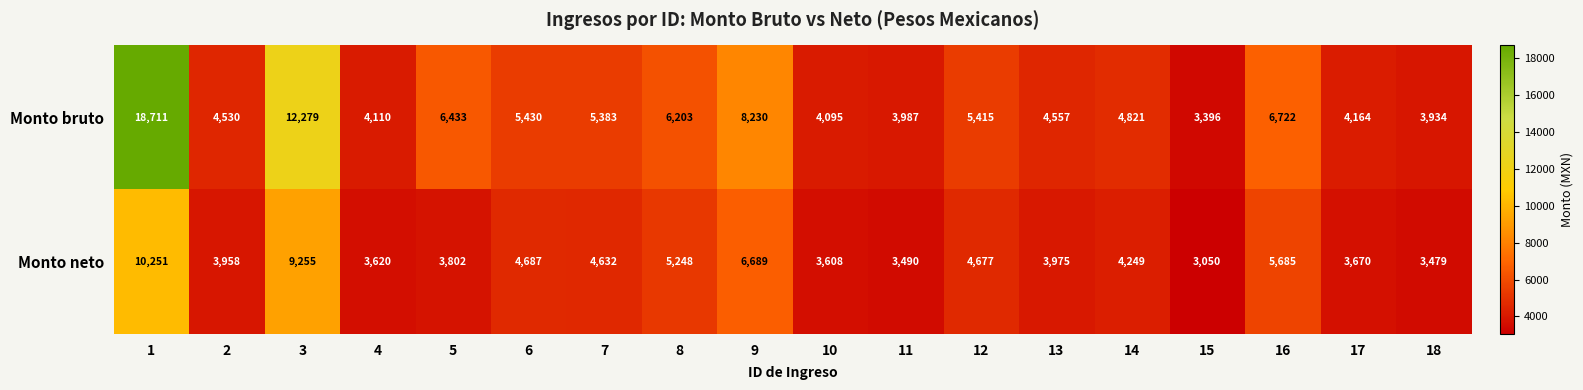

List the series in order of their peak value, highest first.

Monto bruto, Monto neto